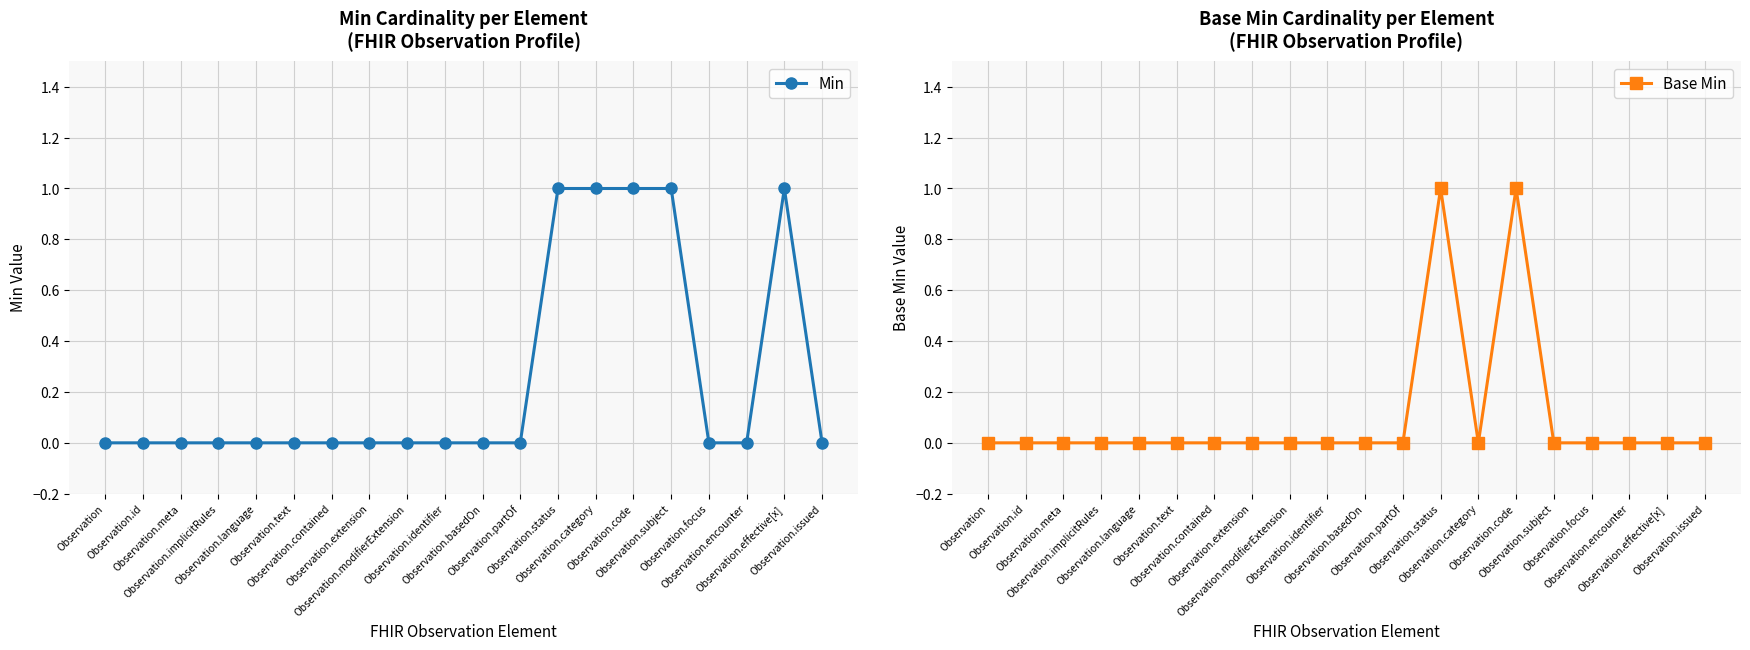

Which has a higher value, Observation.focus or Observation.identifier?

Observation.focus